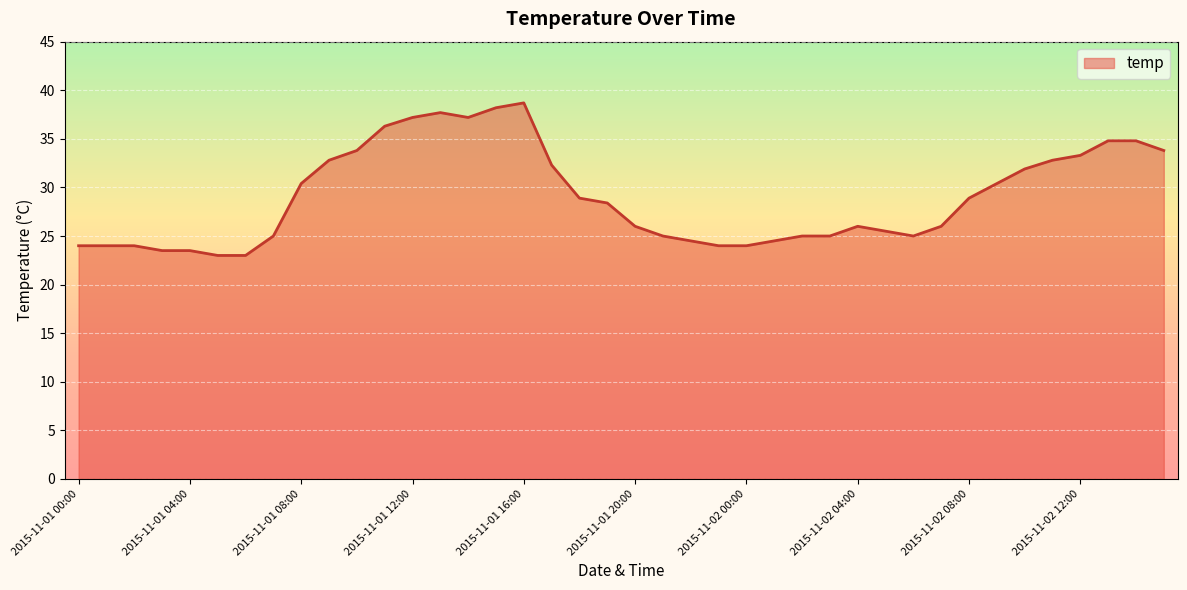

What is the maximum value shown in the chart?

38.7